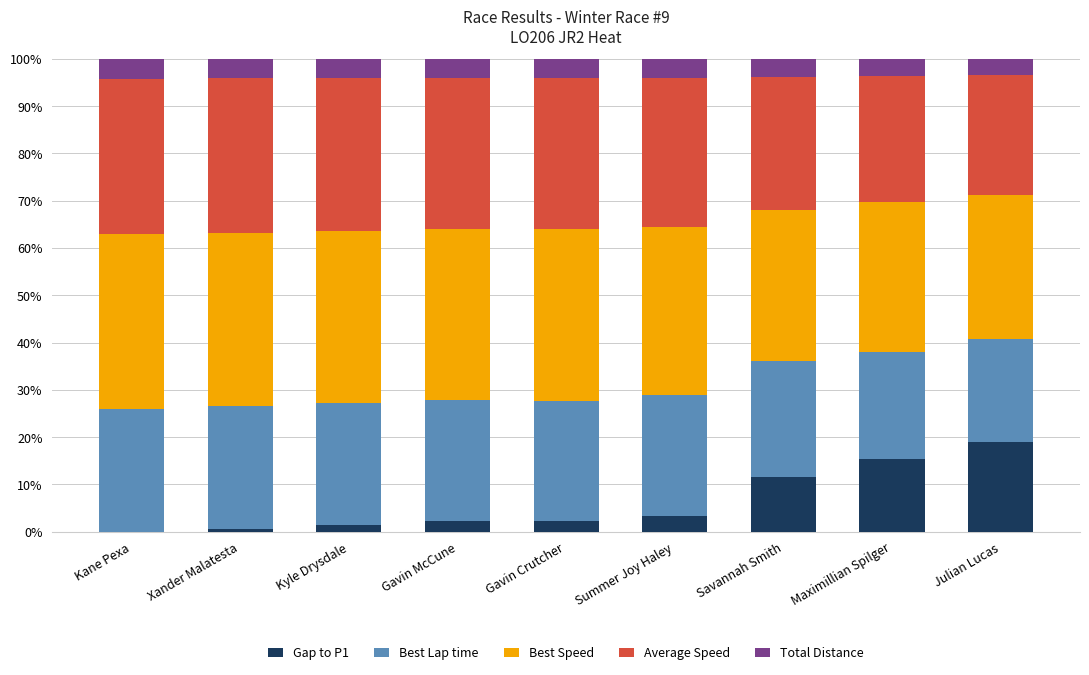

Which category has the highest value in the Gap to P1 series?

Julian Lucas